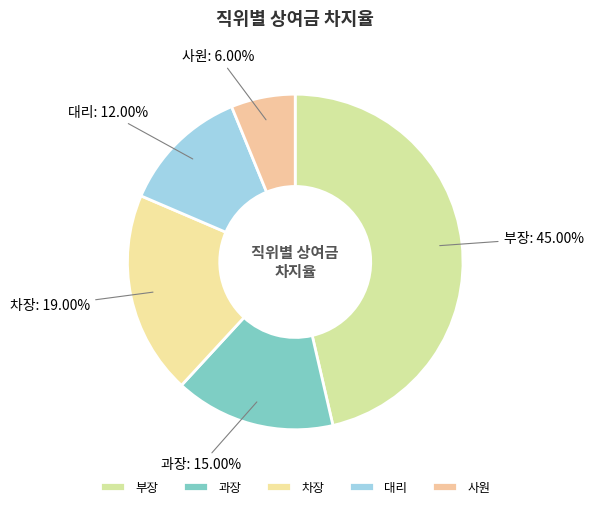

Does 과장 account for over 50% of the chart?

No